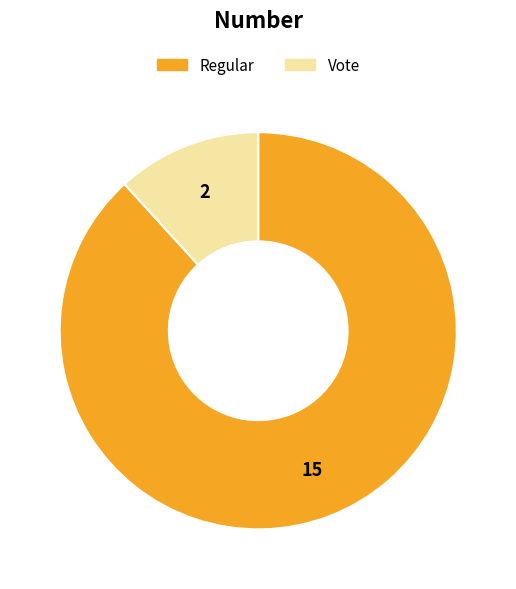

What is the majority slice?

Regular